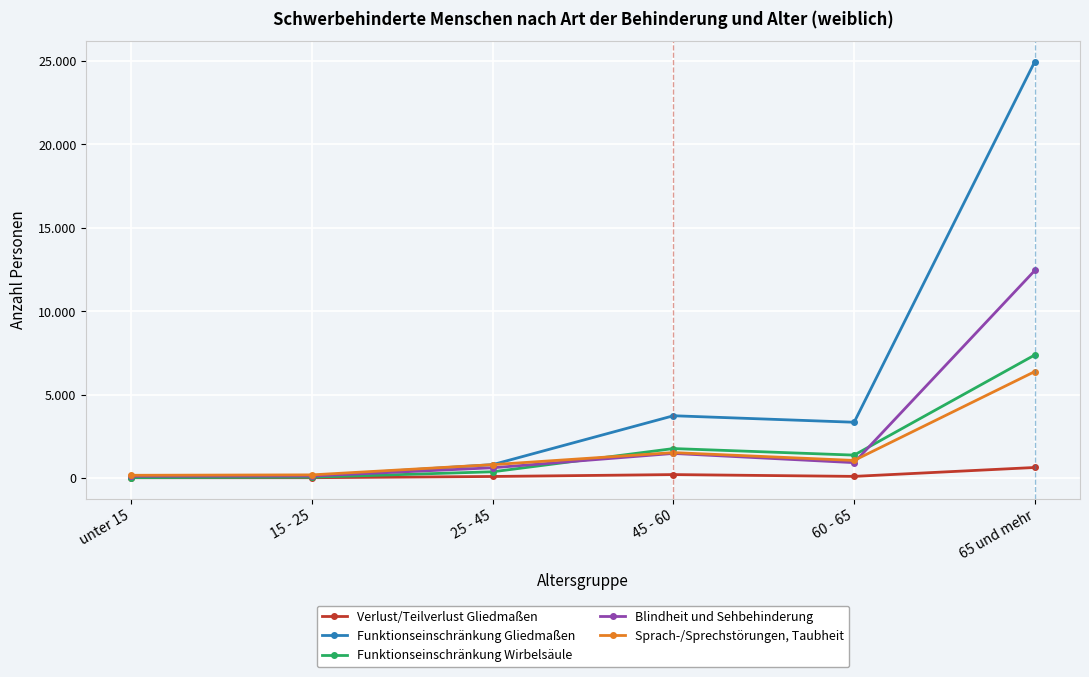

What are all the series names shown in the legend?

Verlust/Teilverlust Gliedmaßen, Funktionseinschränkung Gliedmaßen, Funktionseinschränkung Wirbelsäule, Blindheit und Sehbehinderung, Sprach-/Sprechstörungen, Taubheit